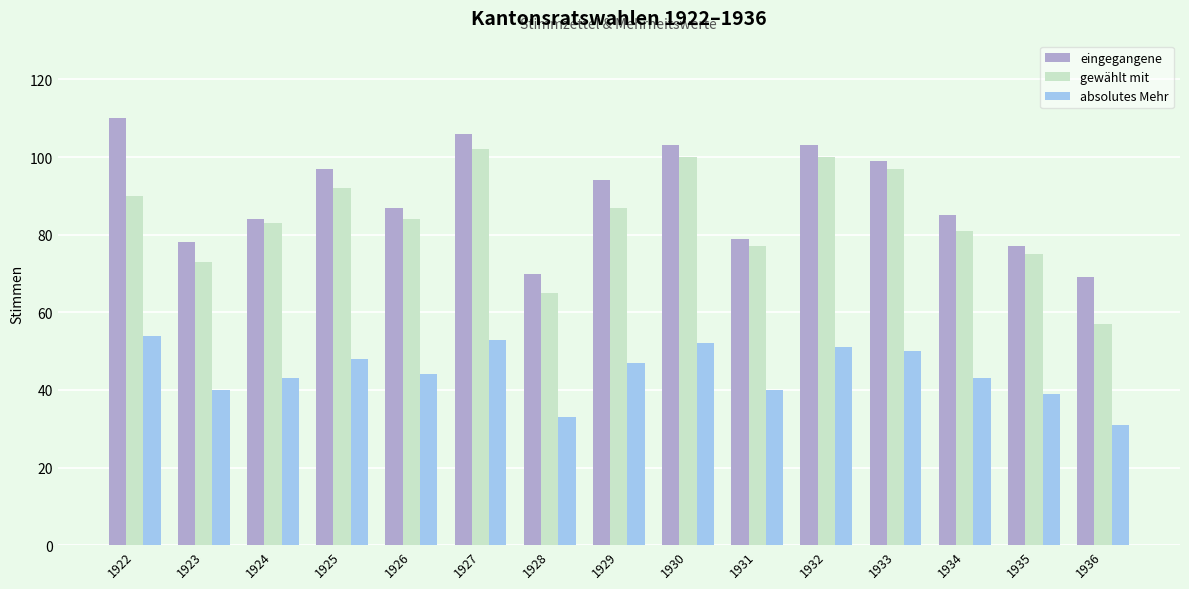

At which label does gewählt mit first exceed 84?

1922